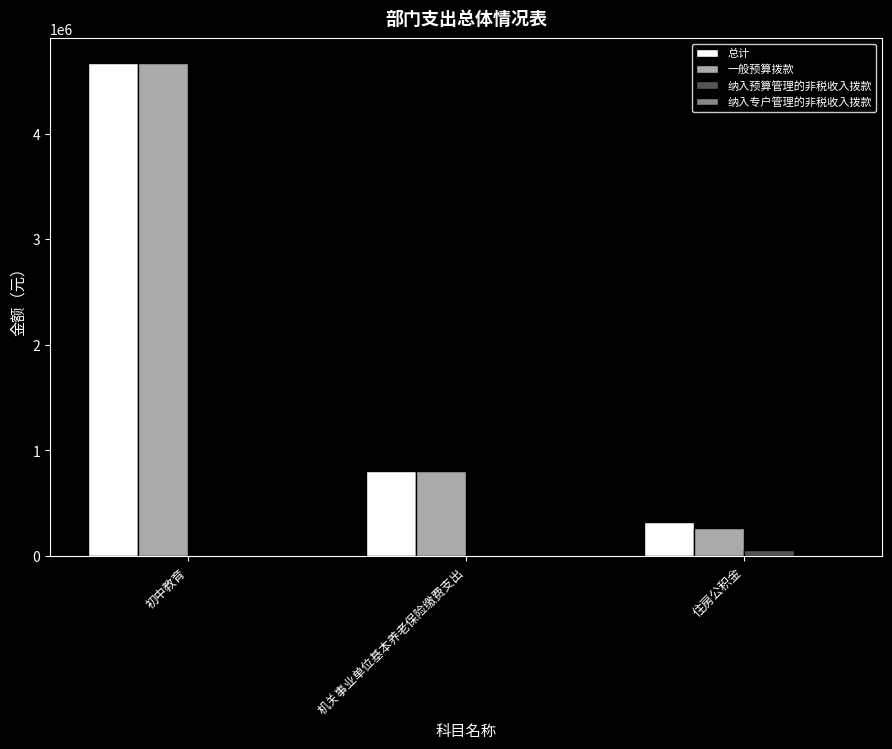

Which category has the highest value across all series?

初中教育